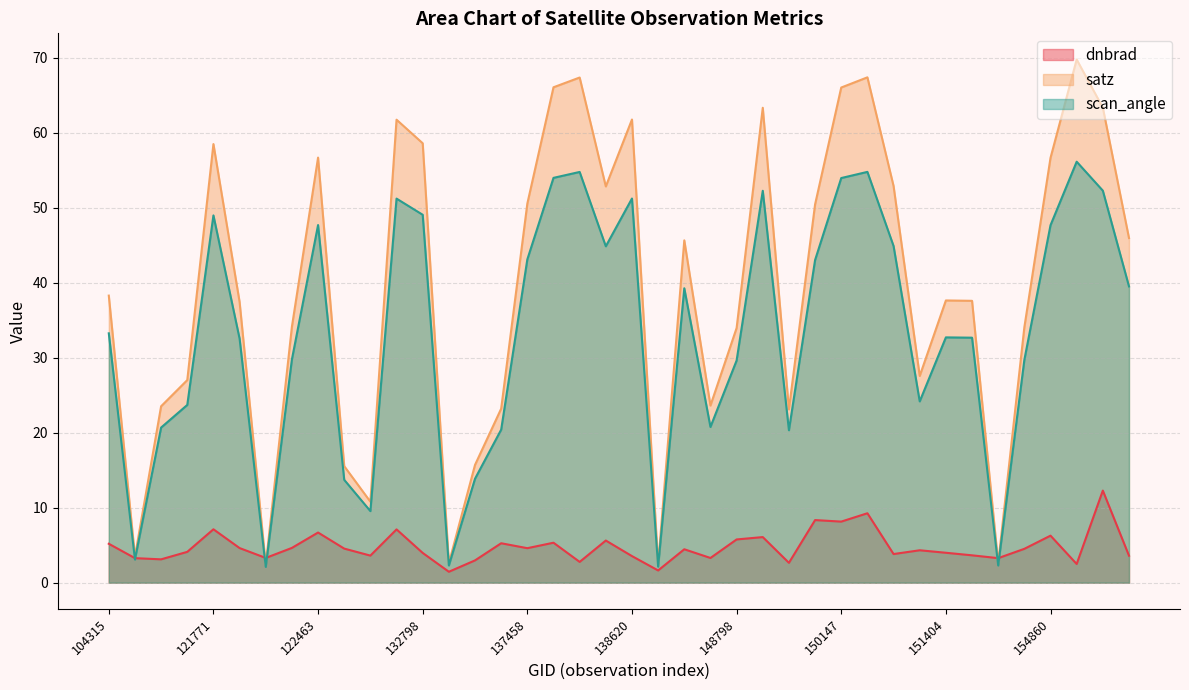

How many values in the satz series exceed 38?

20